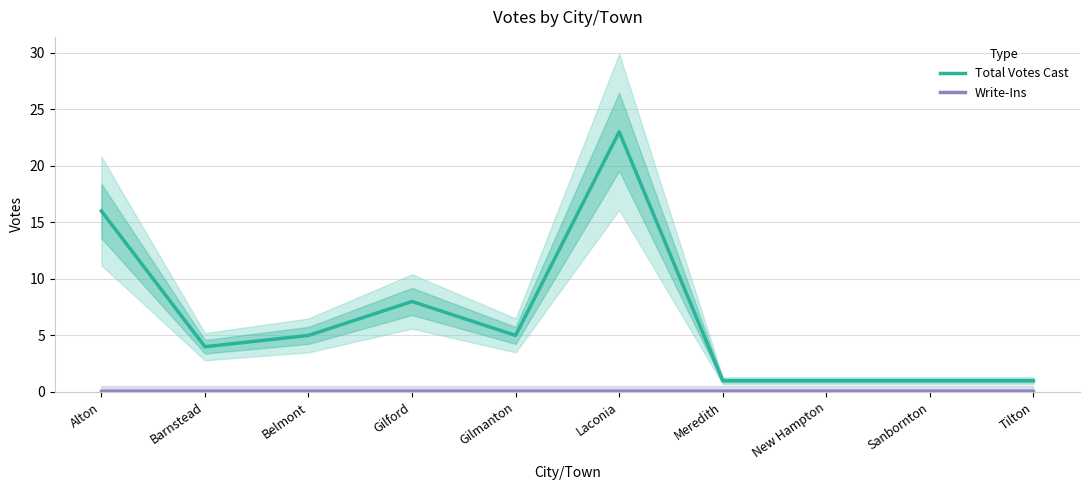

Which series has the largest range (max minus min)?

Total Votes Cast